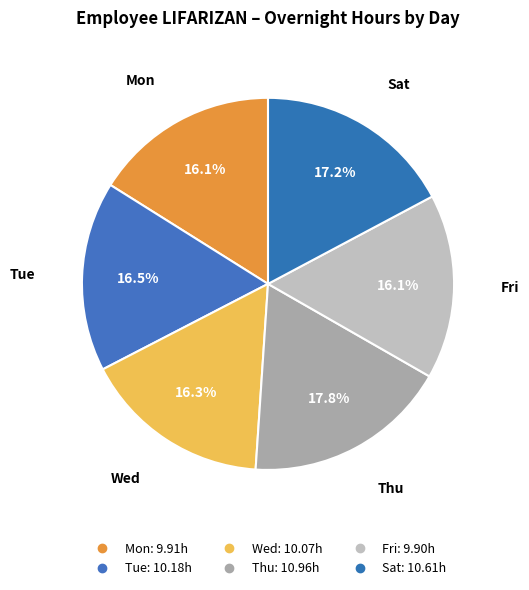

What is the ratio of the value at Sat to the value at Thu?

1.0